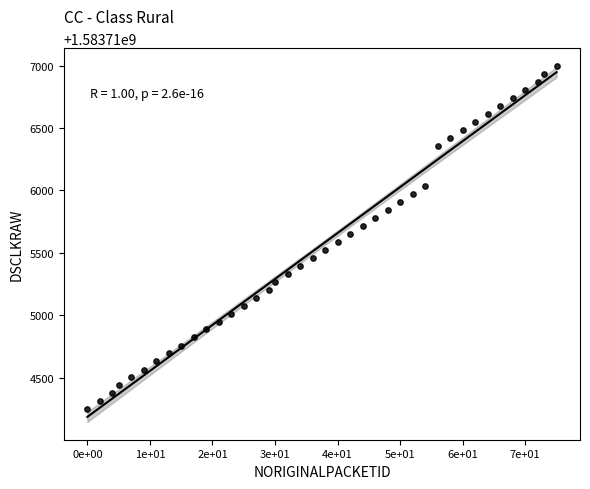

What is the range of Y values (max minus min)?

2751.5